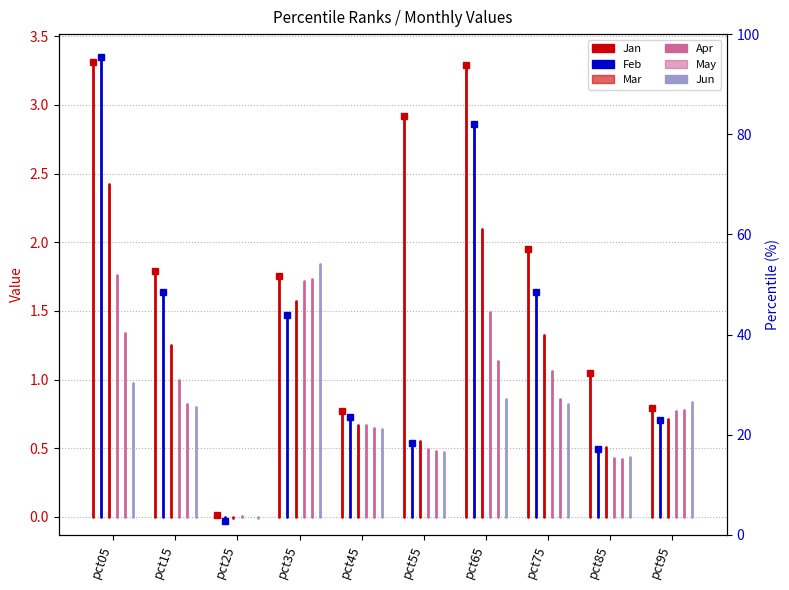

What value does the Jan series have at pct35?

1.8